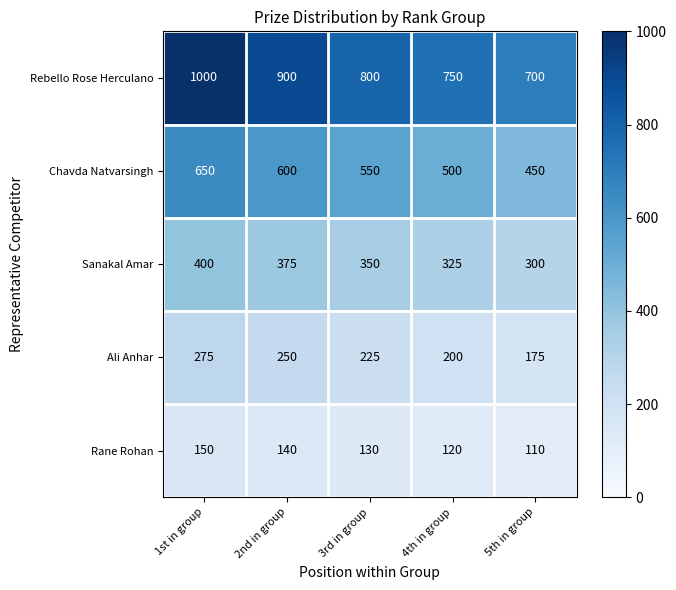

At how many categories does at least one series exceed 345?

5